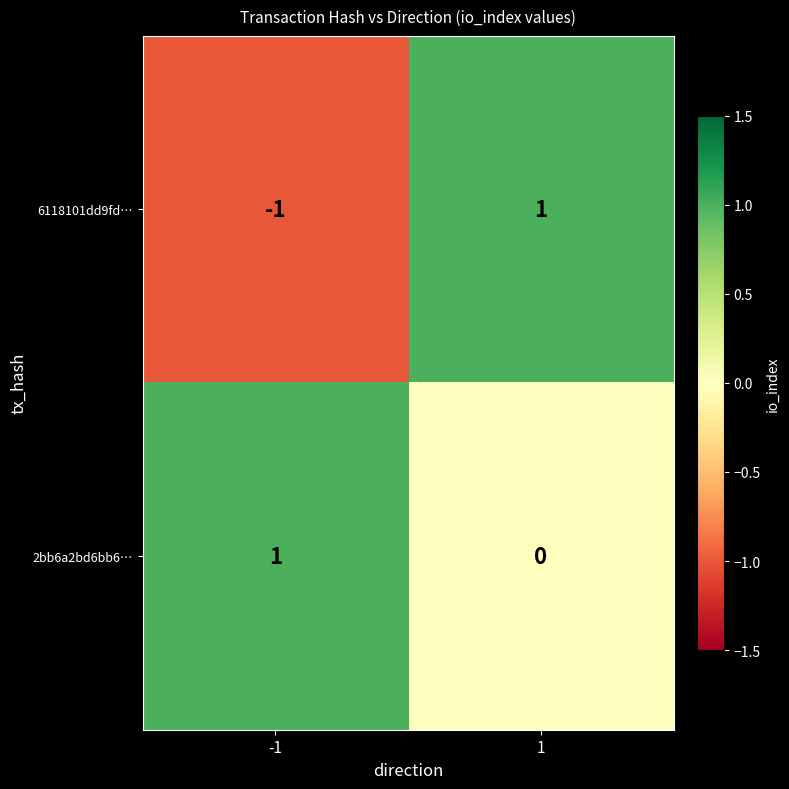

How many distinct data groups are displayed?

2